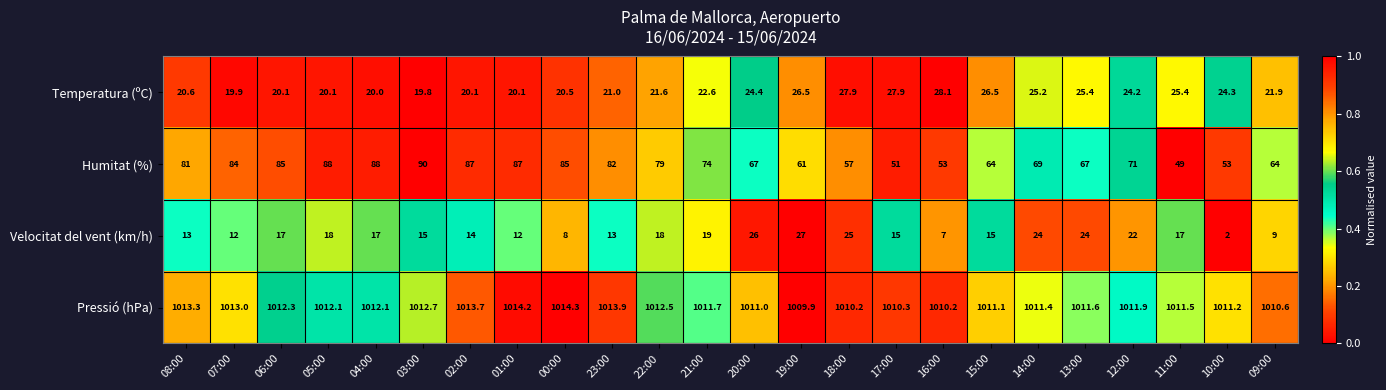

Which category has the lowest value across all series?

10:00